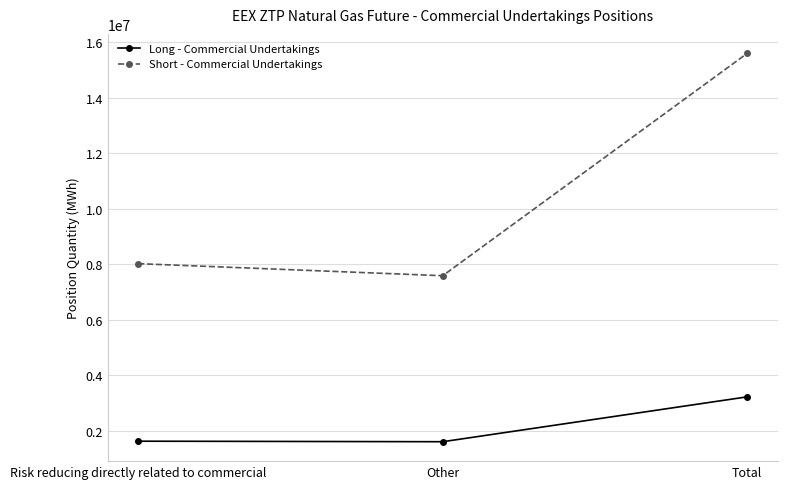

Rank the series by their average value, from highest to lowest.

Short - Commercial Undertakings, Long - Commercial Undertakings